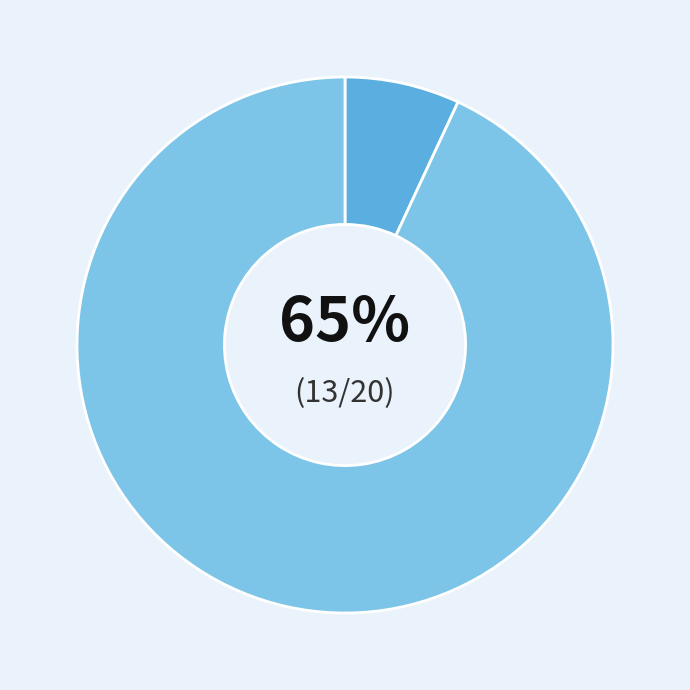

How many segments does this pie chart have?

2